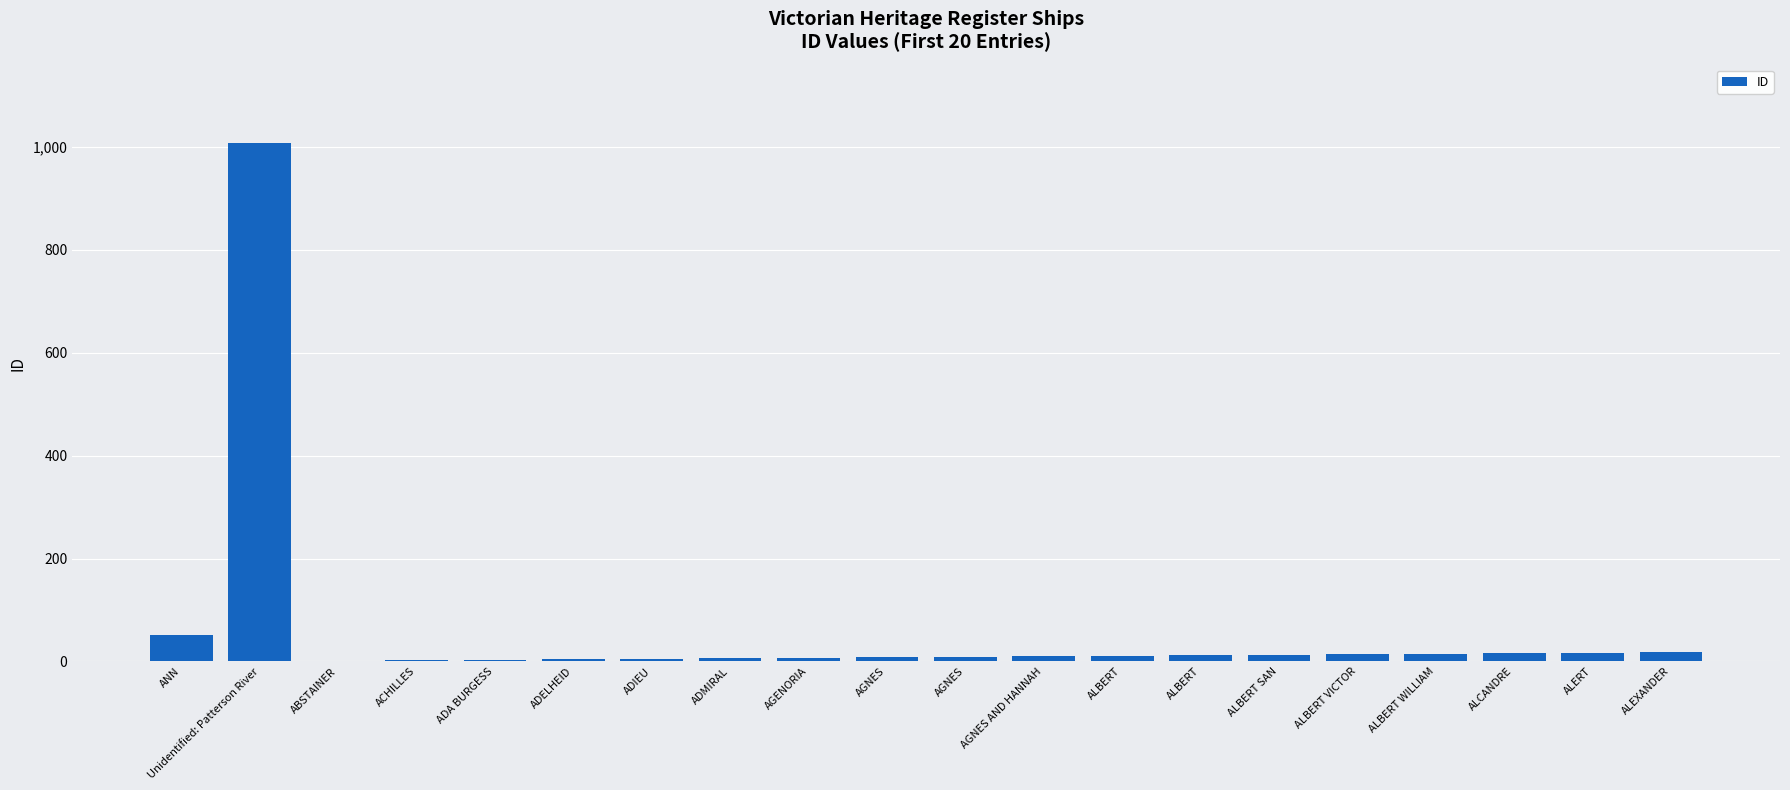

Count the number of categories in the chart.

20